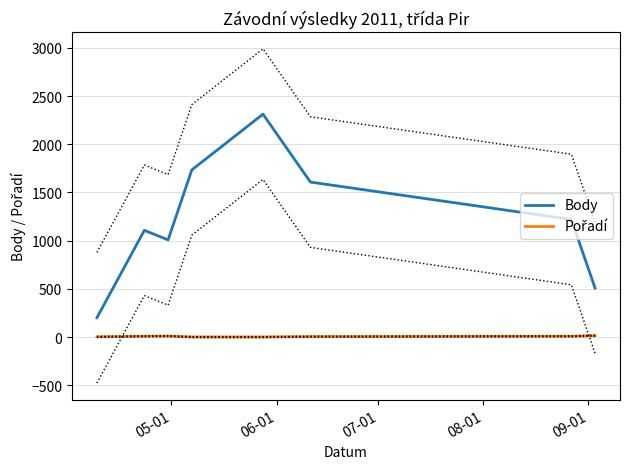

What is the minimum value for Body?

202